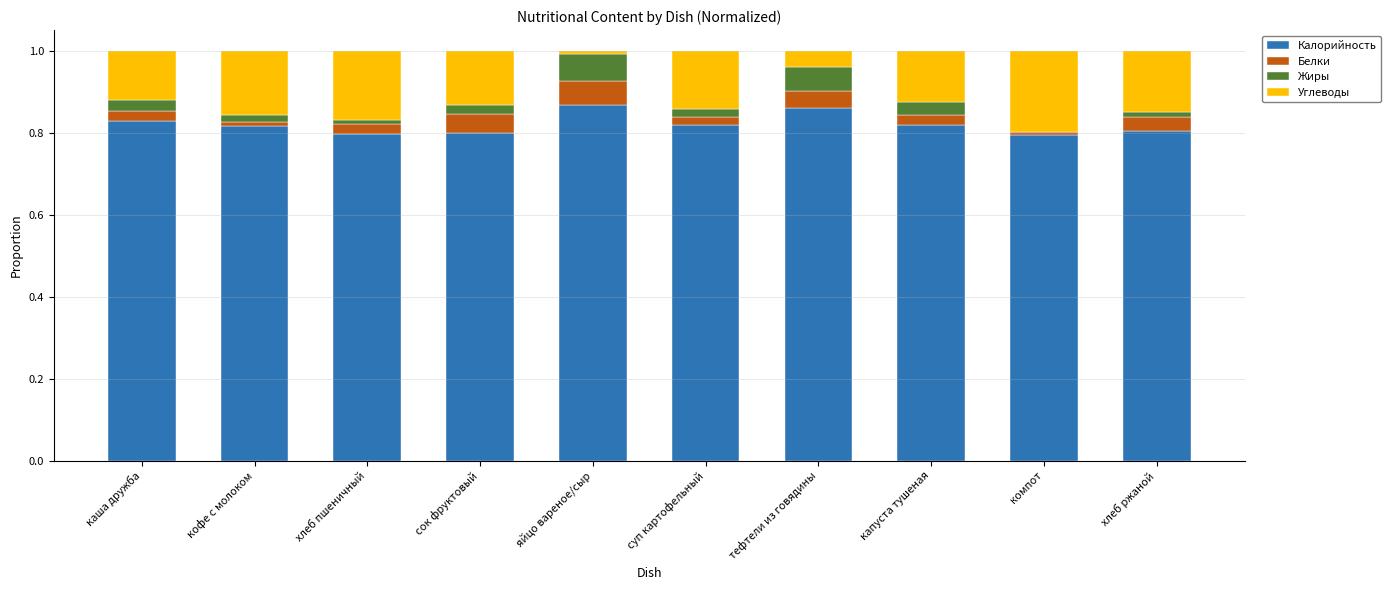

What are all the series names shown in the legend?

Калорийность, Белки, Жиры, Углеводы